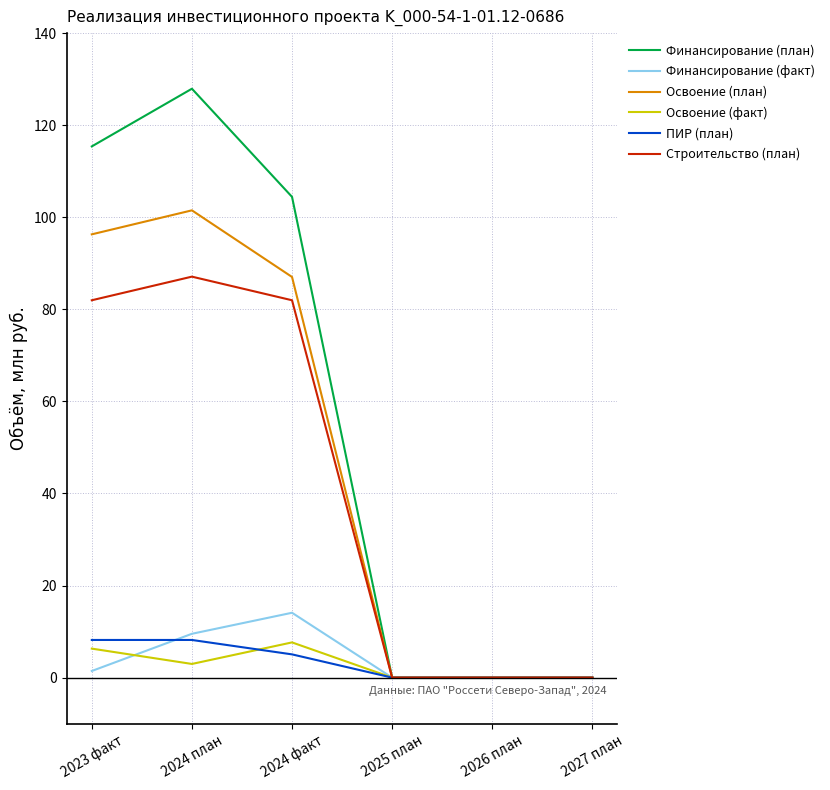

Does the chart have visible grid lines?

Yes